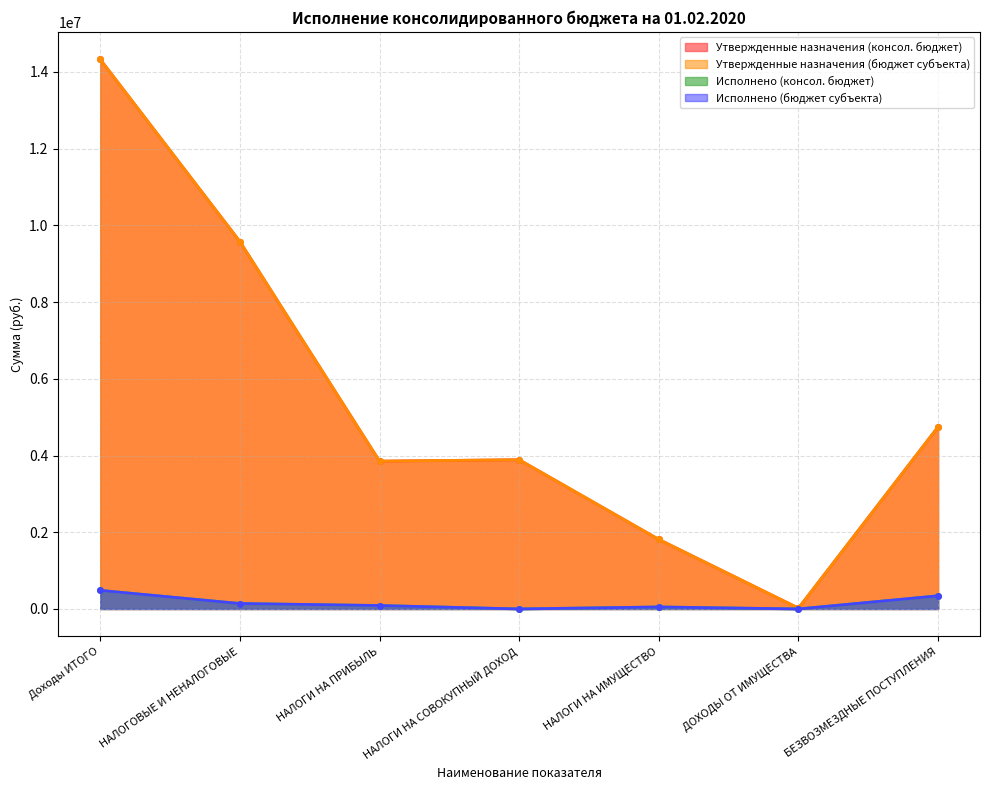

At which label does Исполнено (бюджет субъекта) reach its minimum?

ДОХОДЫ ОТ ИМУЩЕСТВА